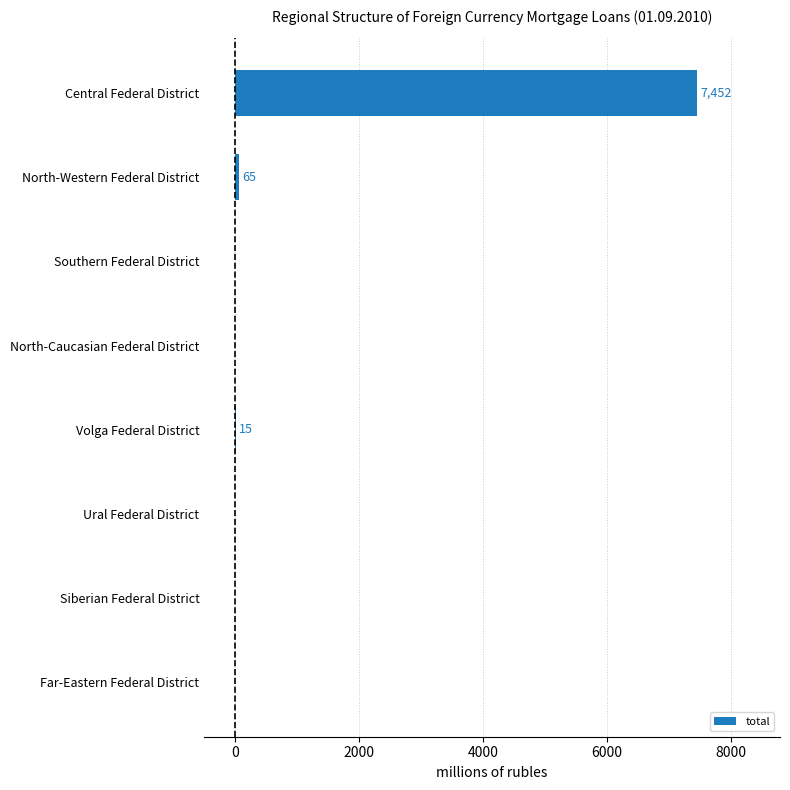

What is the sum of all values?

7532